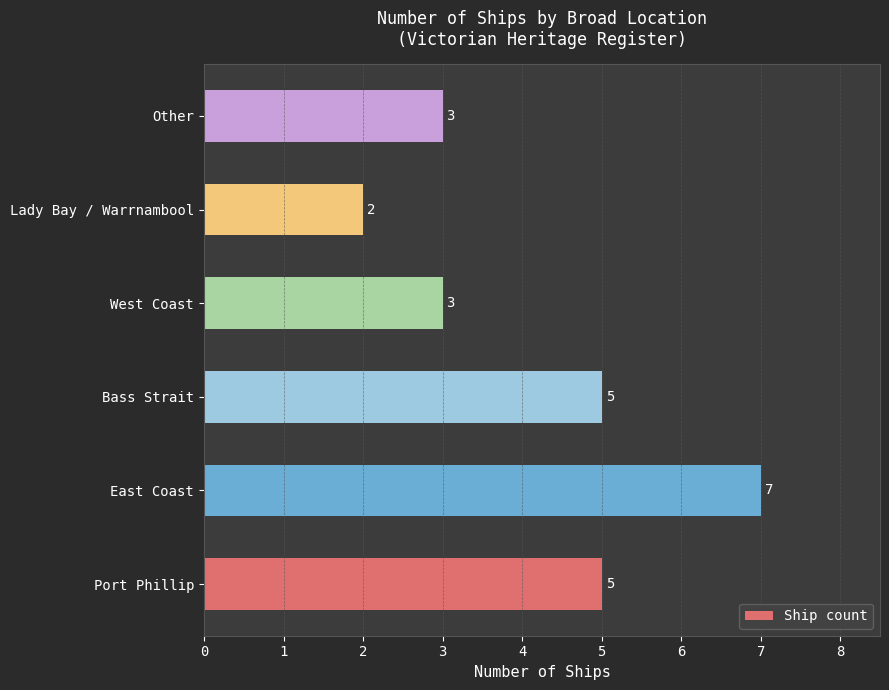

Read the value at Other.

3